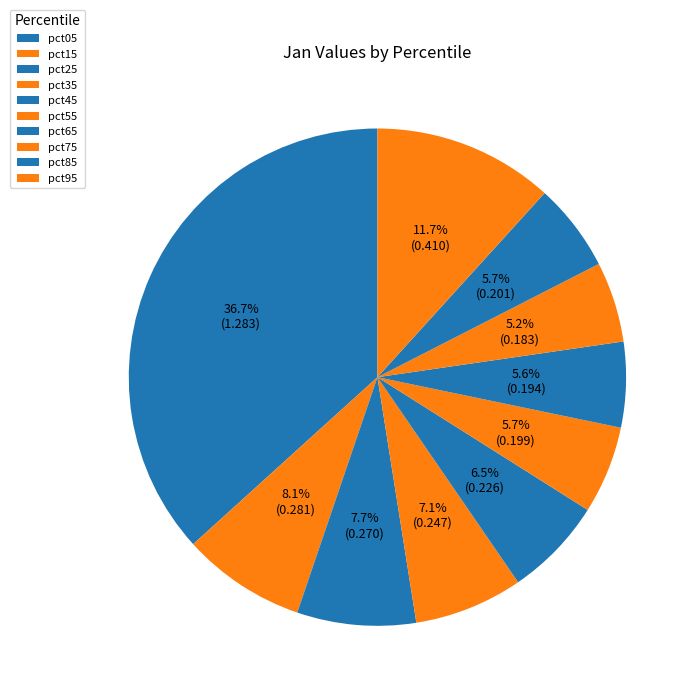

Rank the categories by value from highest to lowest.

pct05, pct95, pct15, pct25, pct35, pct45, pct85, pct55, pct65, pct75